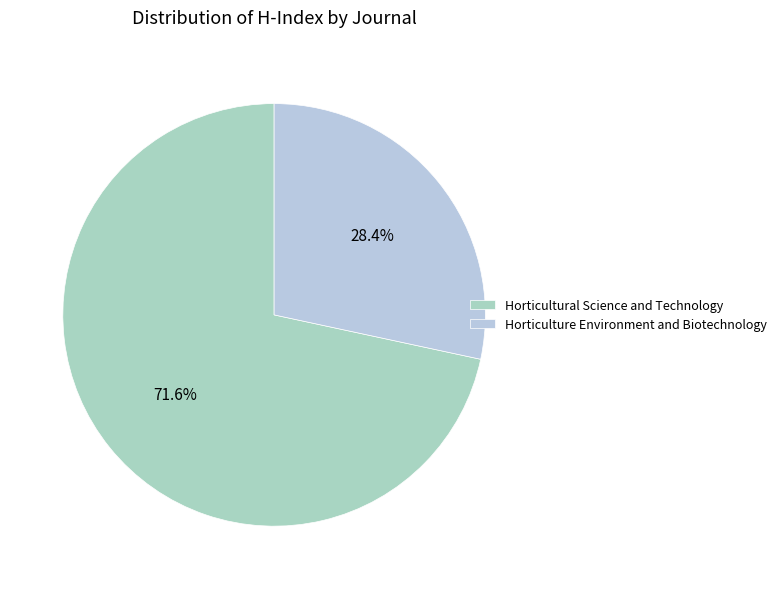

How many slices are in this pie chart?

2